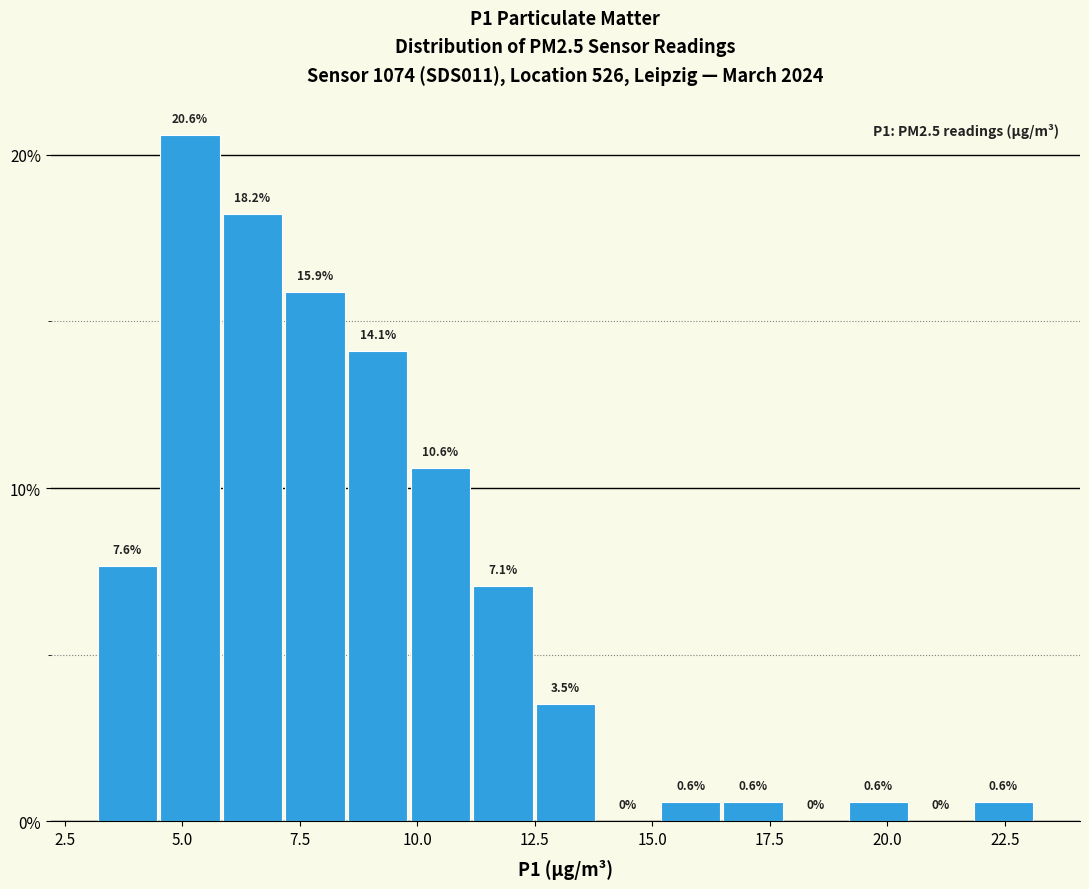

Read against the x-axis, roughly where is the centre of the tallest bar?

5.0